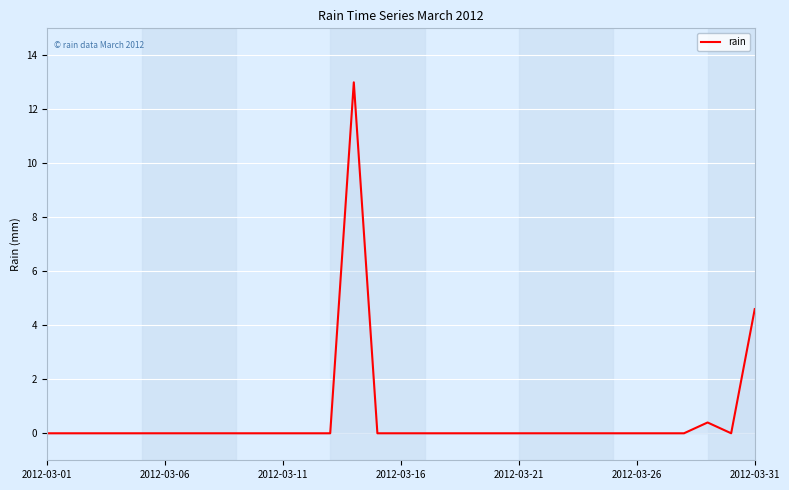

What is the greatest value displayed?

13.0